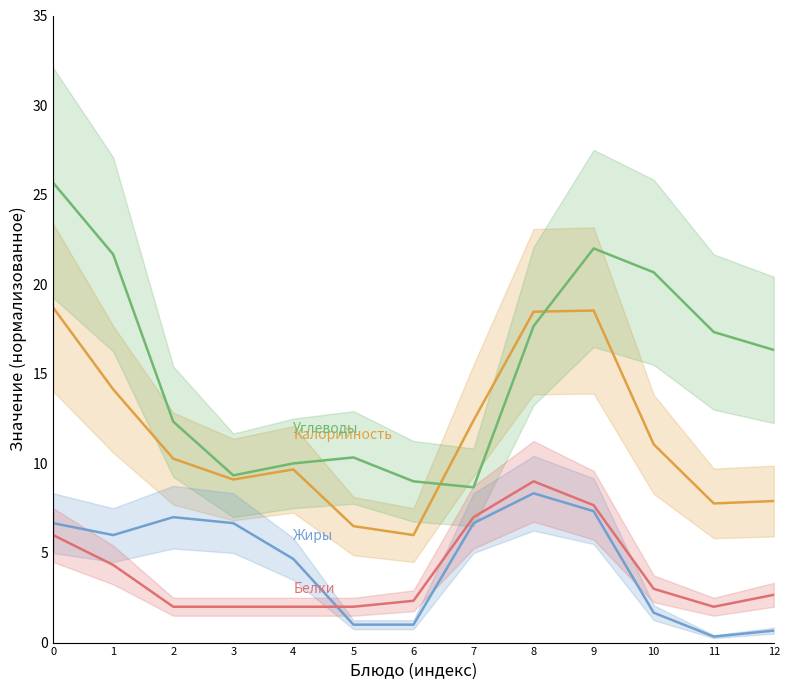

List the series in order of their peak value, lowest first.

Жиры, Белки, Калорийность, Углеводы